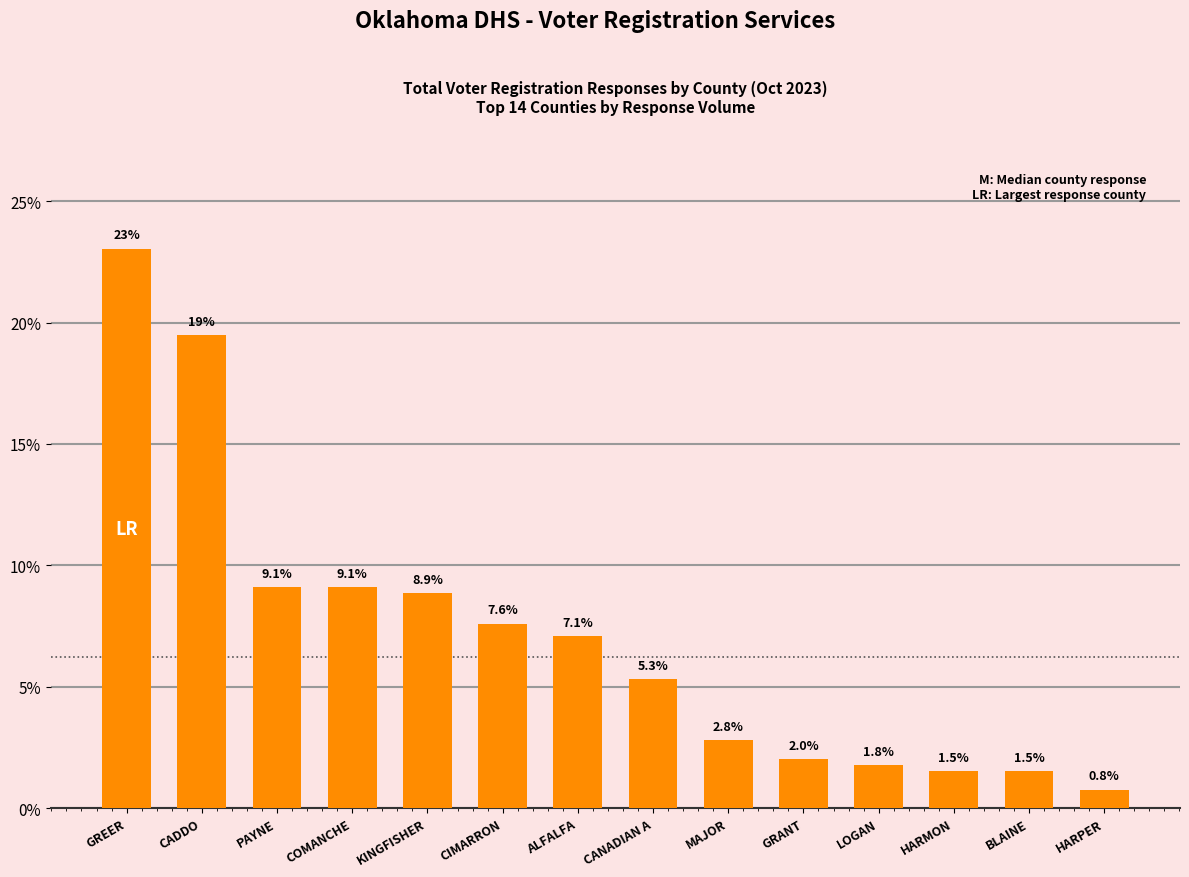

Between CANADIAN A and COMANCHE, which is larger?

COMANCHE